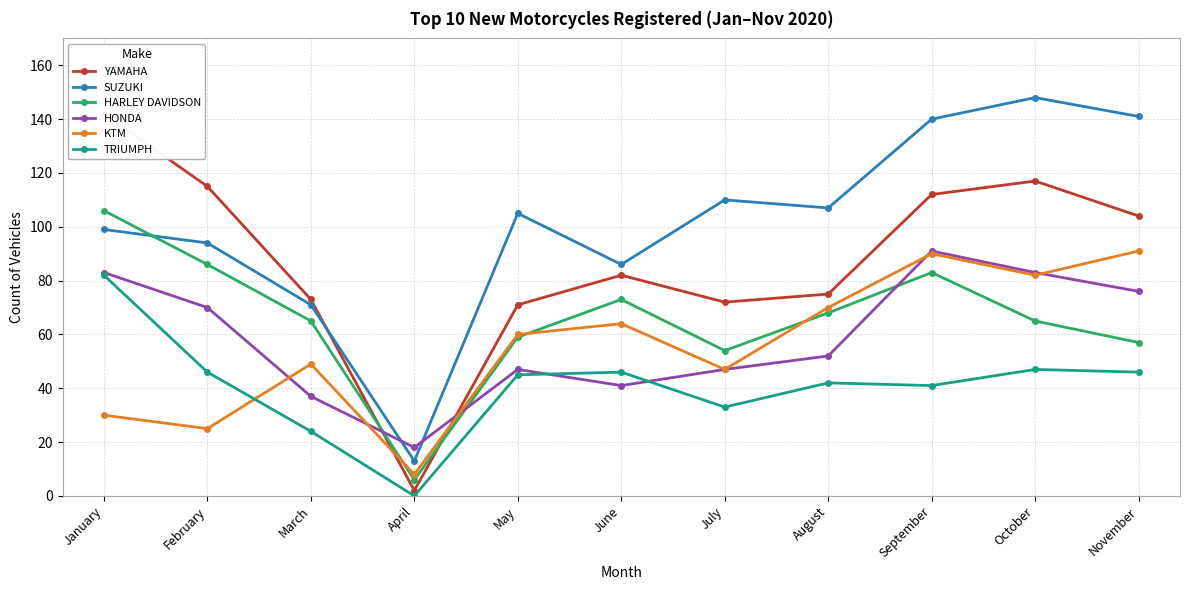

True or false: TRIUMPH and YAMAHA intersect in this chart.

False